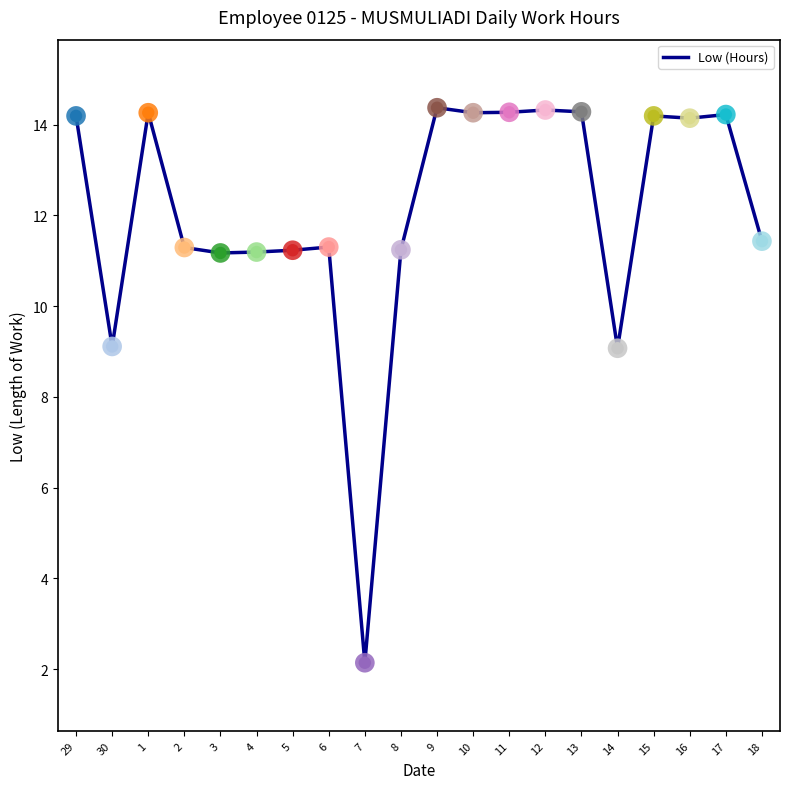

What is the change in value from 5 to 16?

+2.9